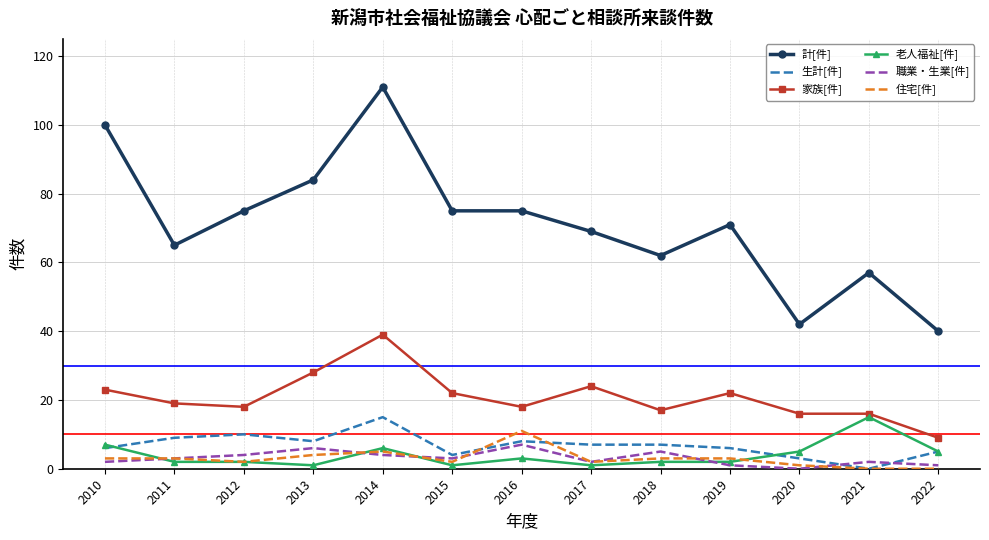

Reading left to right, extract all data points from this chart.

計[件]: 100	65	75	84	111	75	75	69	62	71	42	57	40
生計[件]: 6	9	10	8	15	4	8	7	7	6	3	0	5
家族[件]: 23	19	18	28	39	22	18	24	17	22	16	16	9
老人福祉[件]: 7	2	2	1	6	1	3	1	2	2	5	15	5
職業・生業[件]: 2	3	4	6	4	3	7	2	5	1	0	2	1
住宅[件]: 3	3	2	4	5	2	11	2	3	3	1	0	0